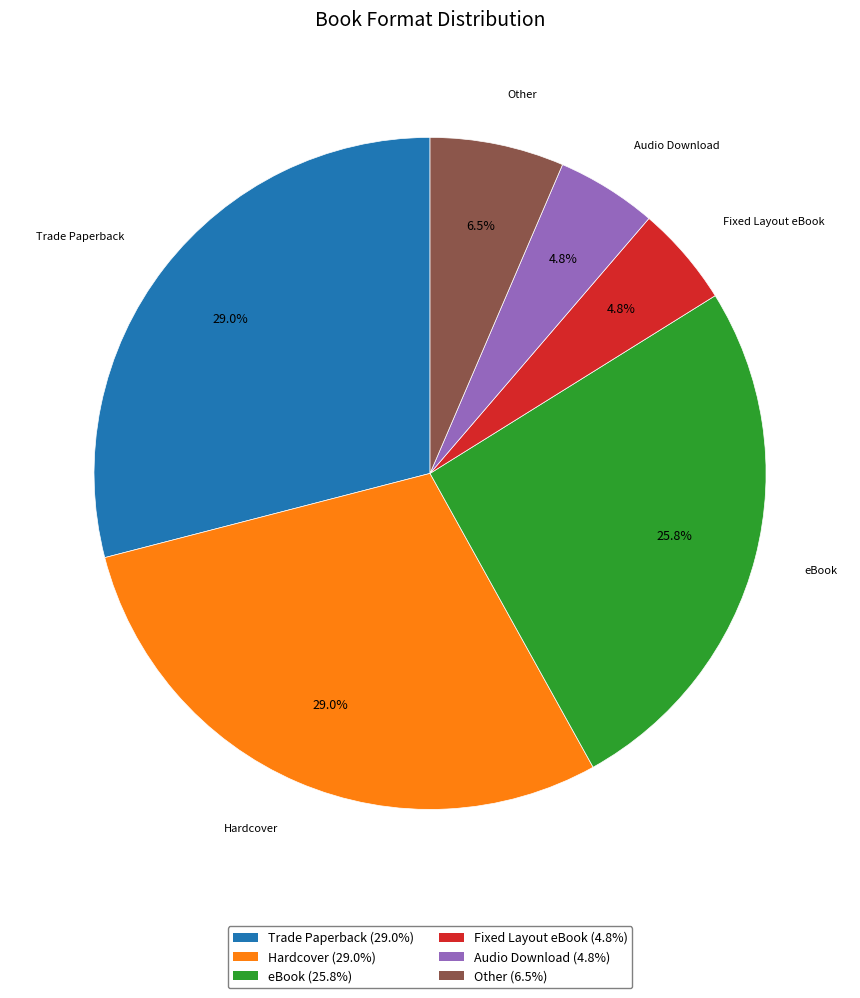

How many slices are in this pie chart?

6